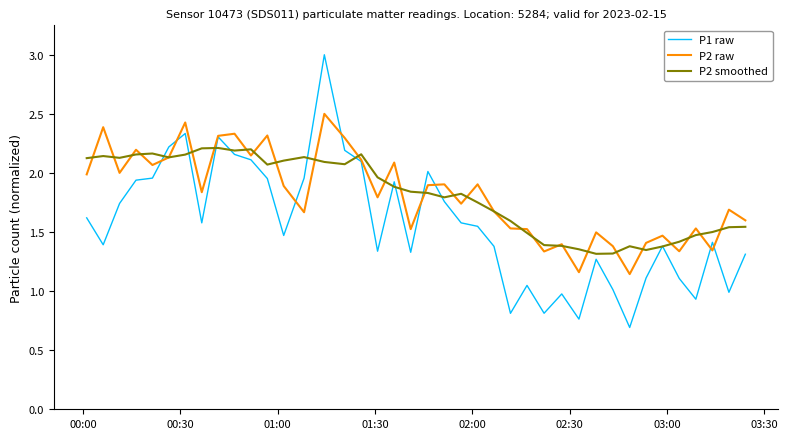

What is the greatest value displayed?

3.0